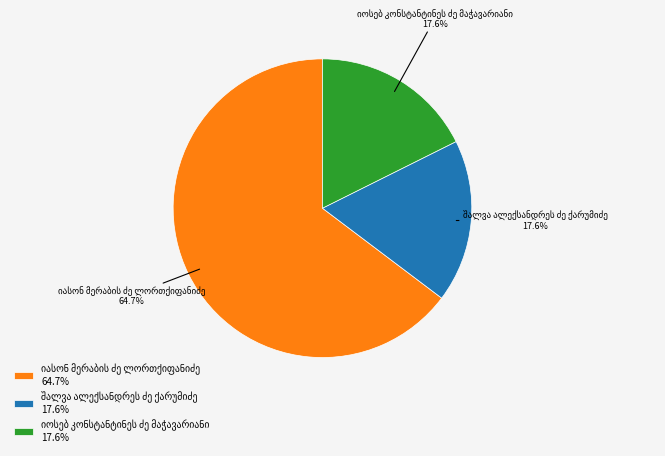

Does any single category account for the majority?

Yes